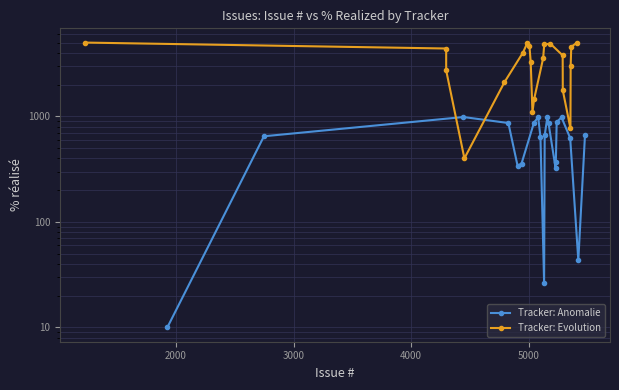

Is this an area chart (filled region under the line)?

No